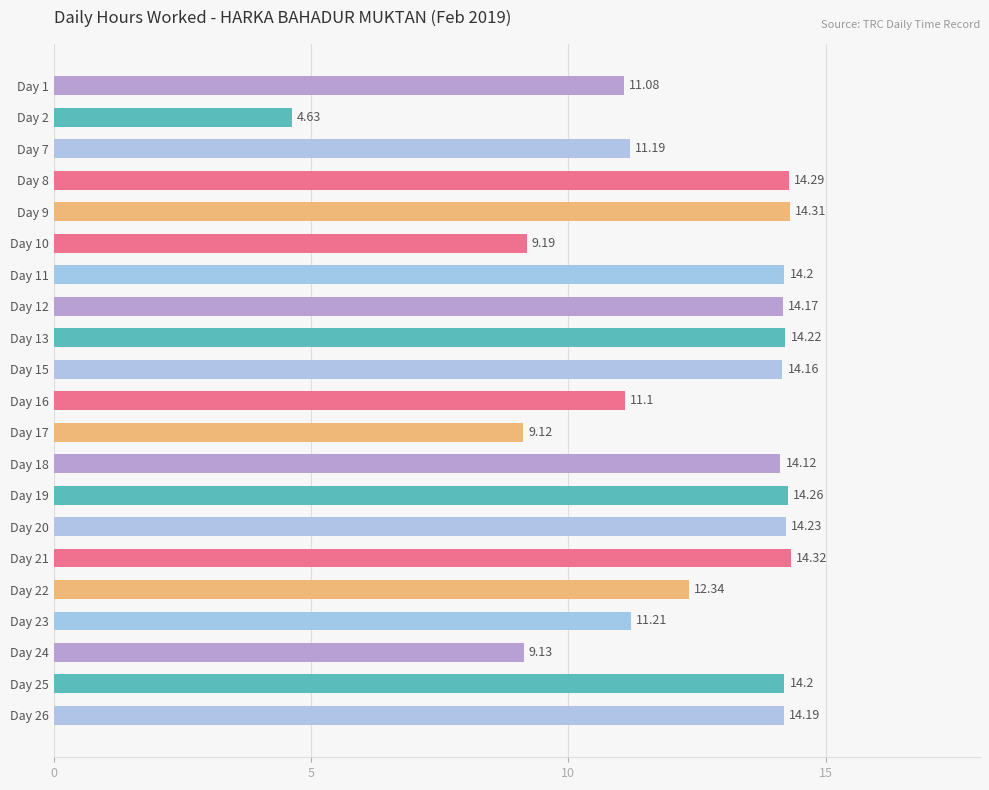

What is the change in value from Day 2 to Day 21?

+9.7